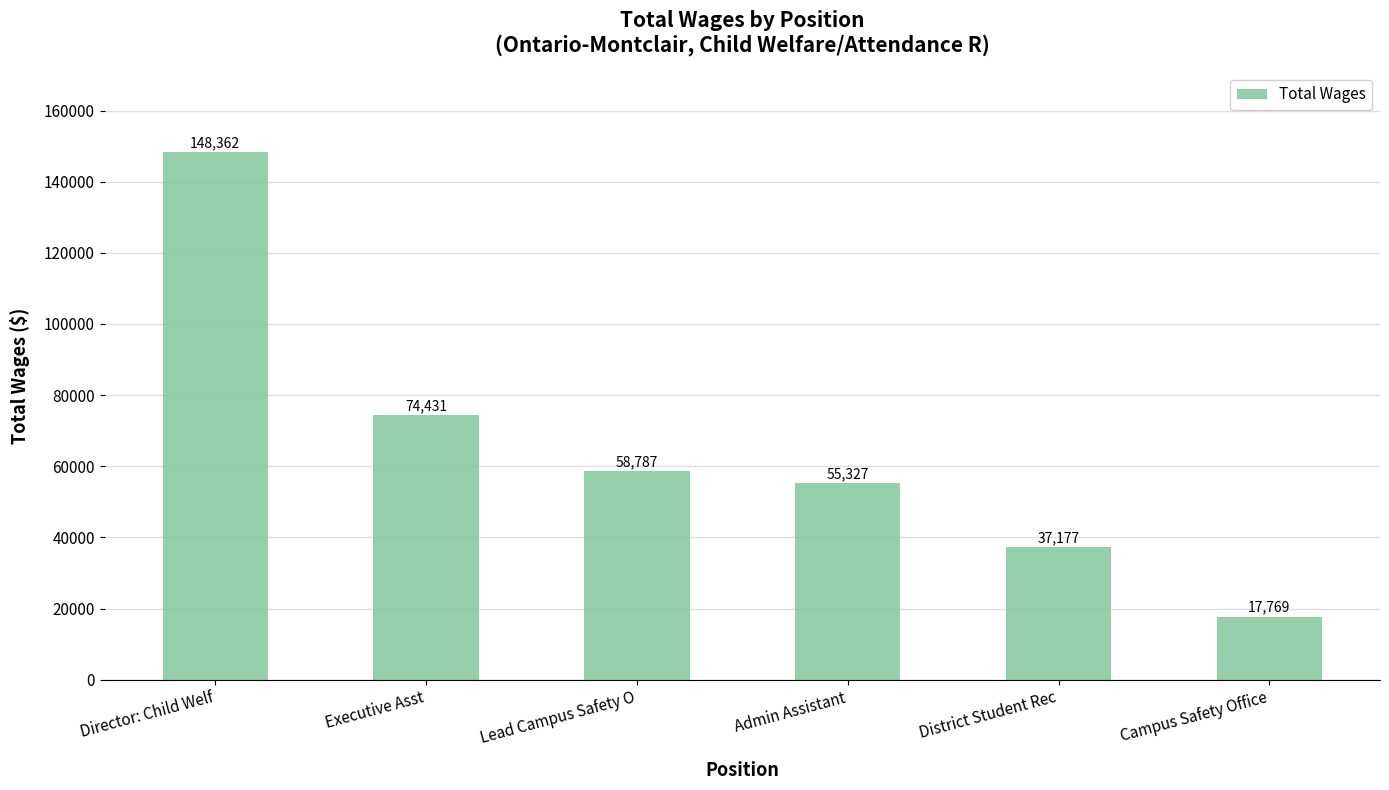

Read the value at Admin Assistant, to the nearest 100.

55300